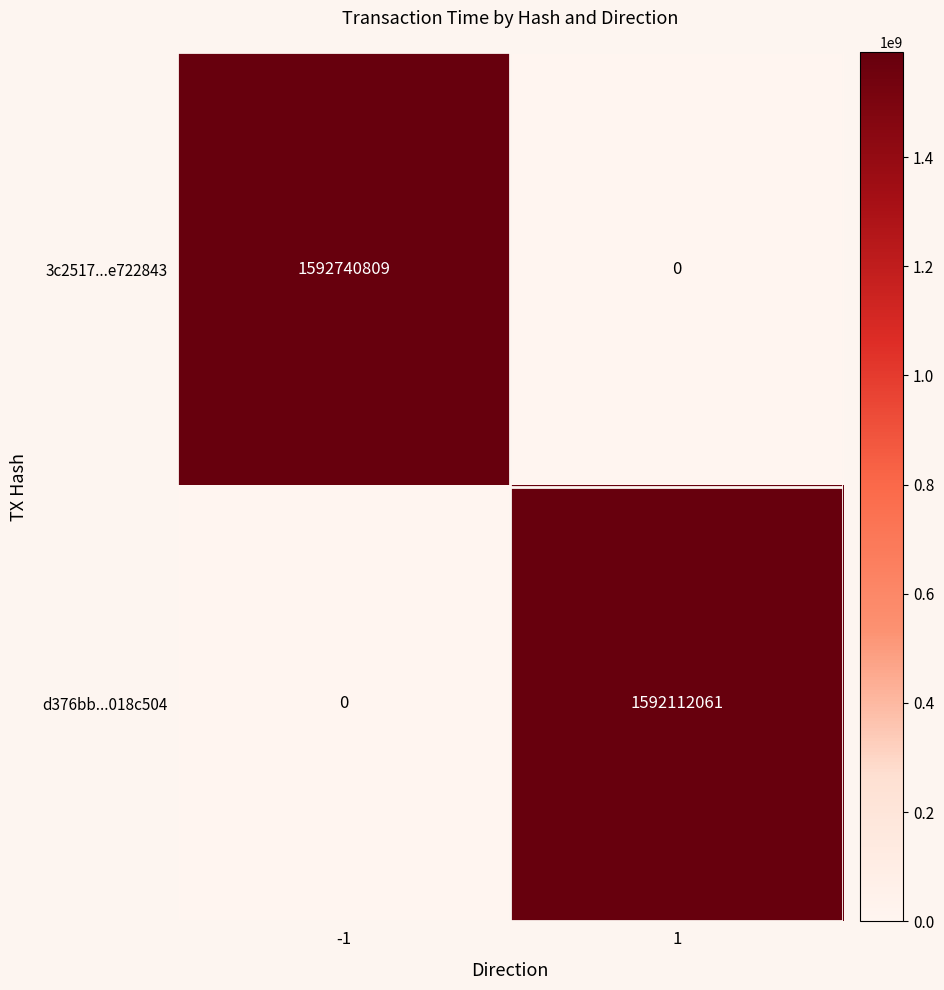

What is the maximum value for 3c2517...e722843?

1592740809